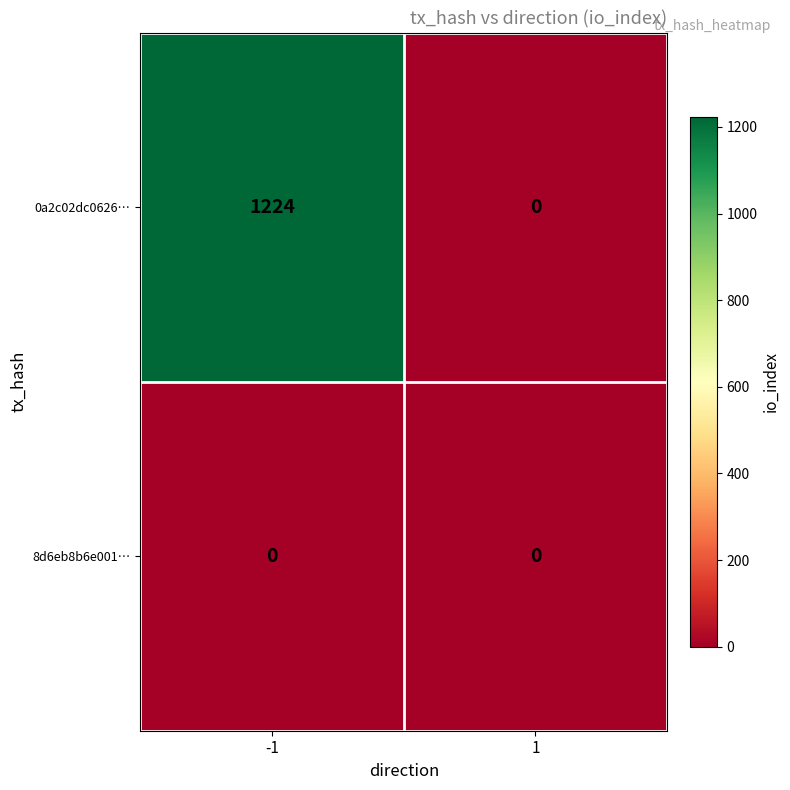

Reading left to right, what are all the values shown in this chart?

0a2c02dc0626…: 1224	0
8d6eb8b6e001…: 0	0